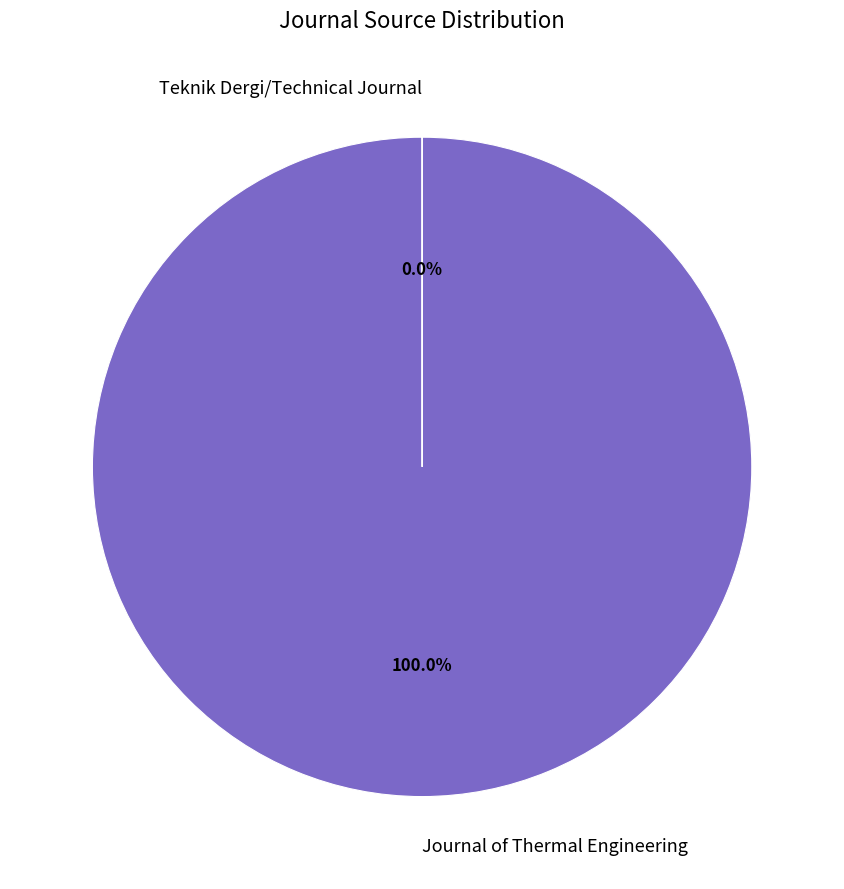

Which slice is the largest?

Journal of Thermal Engineering